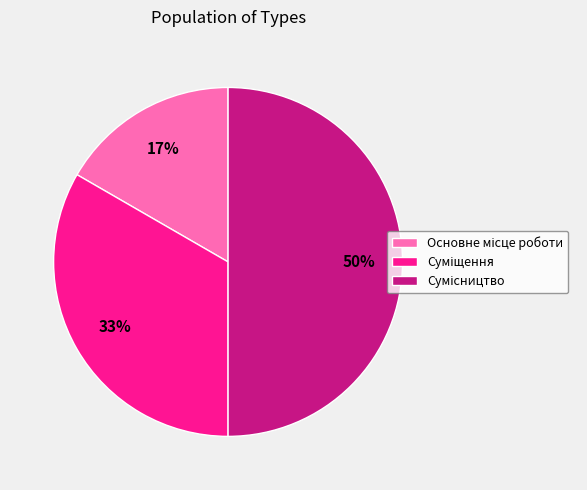

To the nearest percent, what is the difference between the largest and smallest slice percentages?

33%